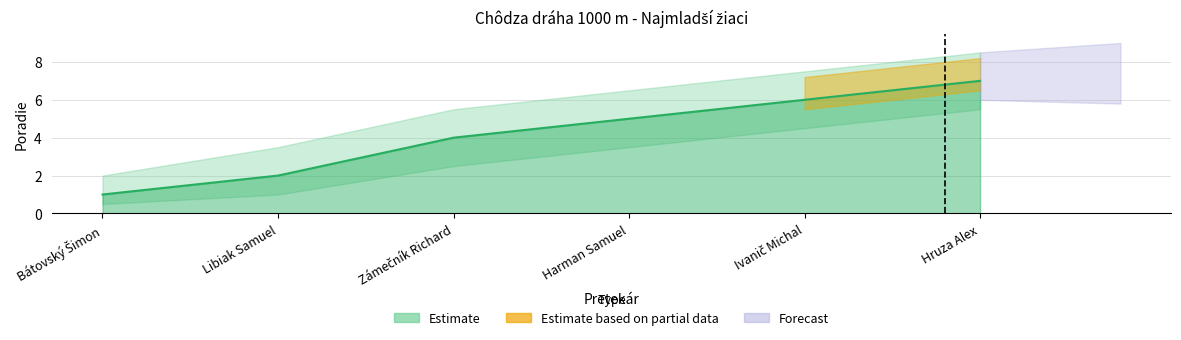

At which label does Poradie_lower first exceed 3?

Harman Samuel